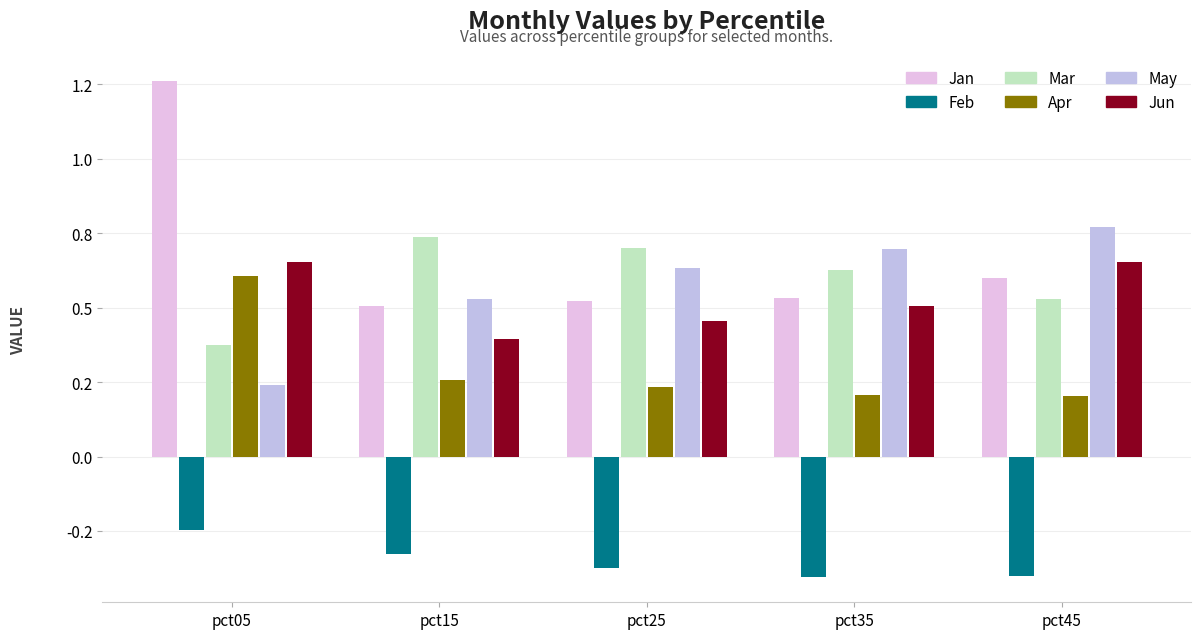

Are the bars grouped side by side (vs. stacked)?

Yes